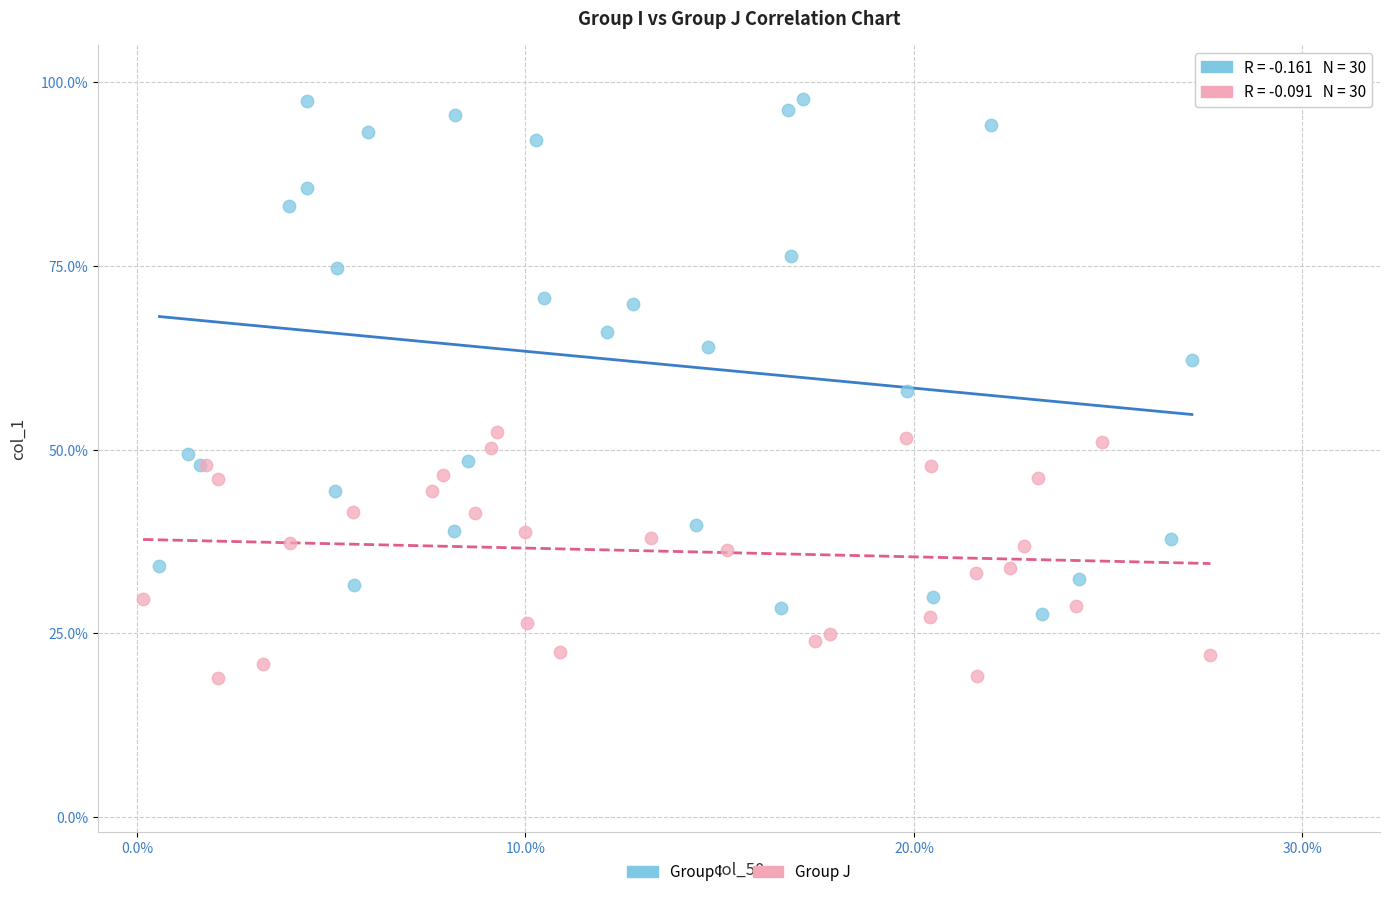

What are all the series names shown in the legend?

Group I, Group J